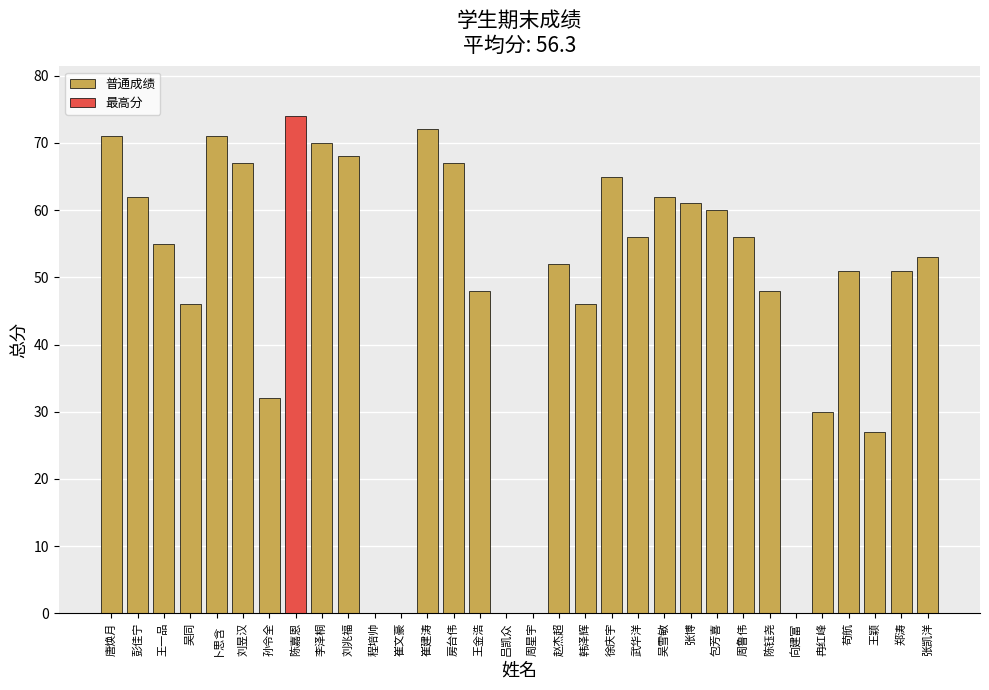

How many distinct data groups are displayed?

1